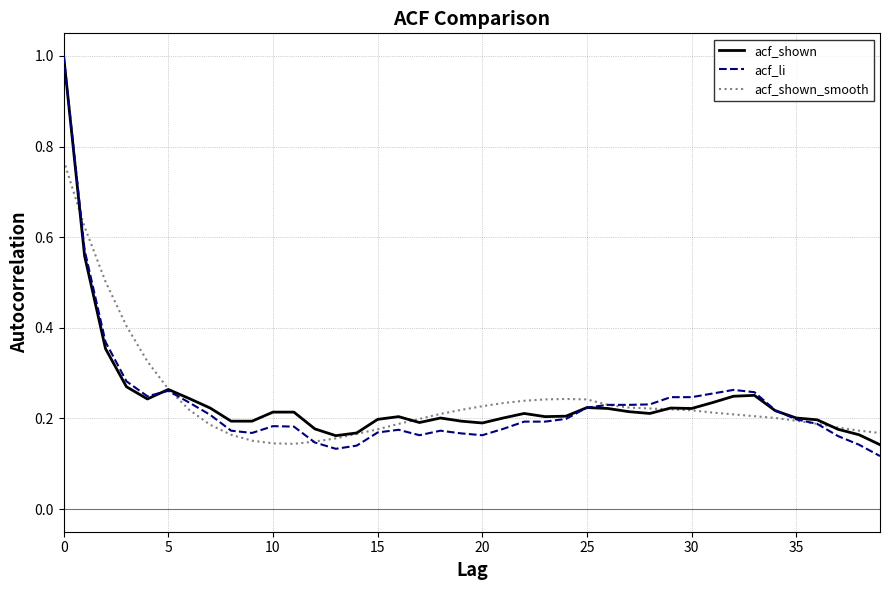

Which series has the widest spread of values?

acf_li